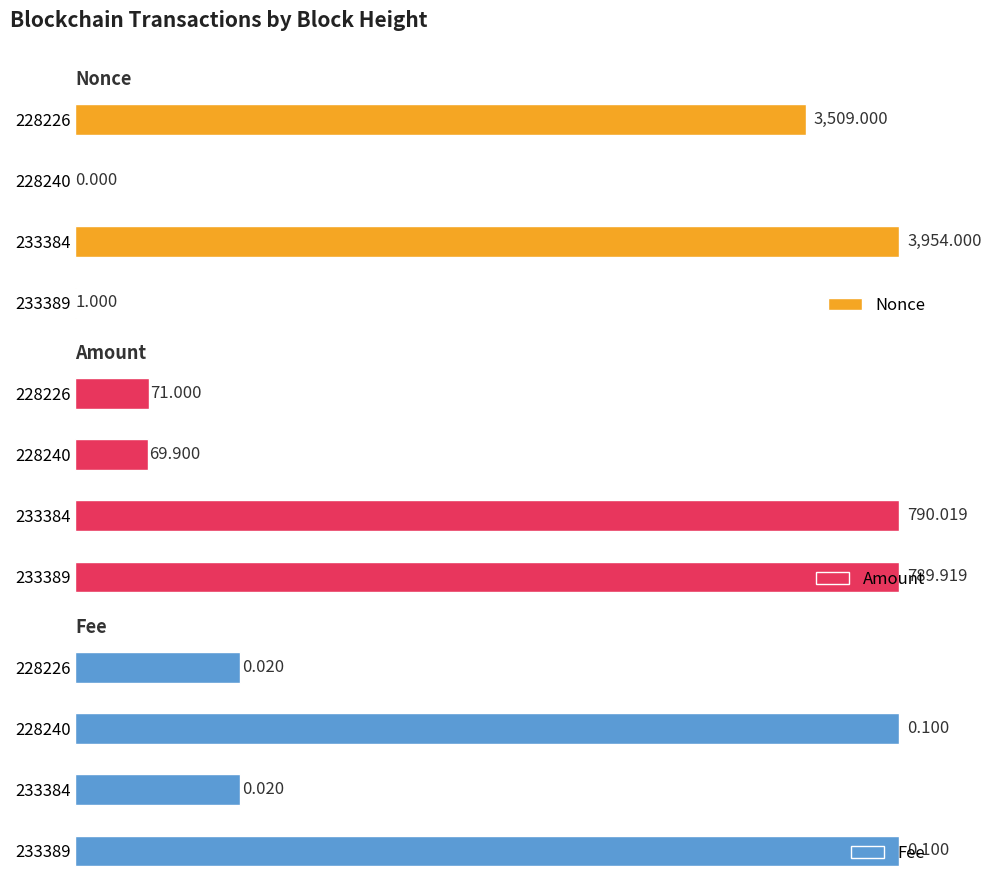

How many categories are shown in the chart?

4